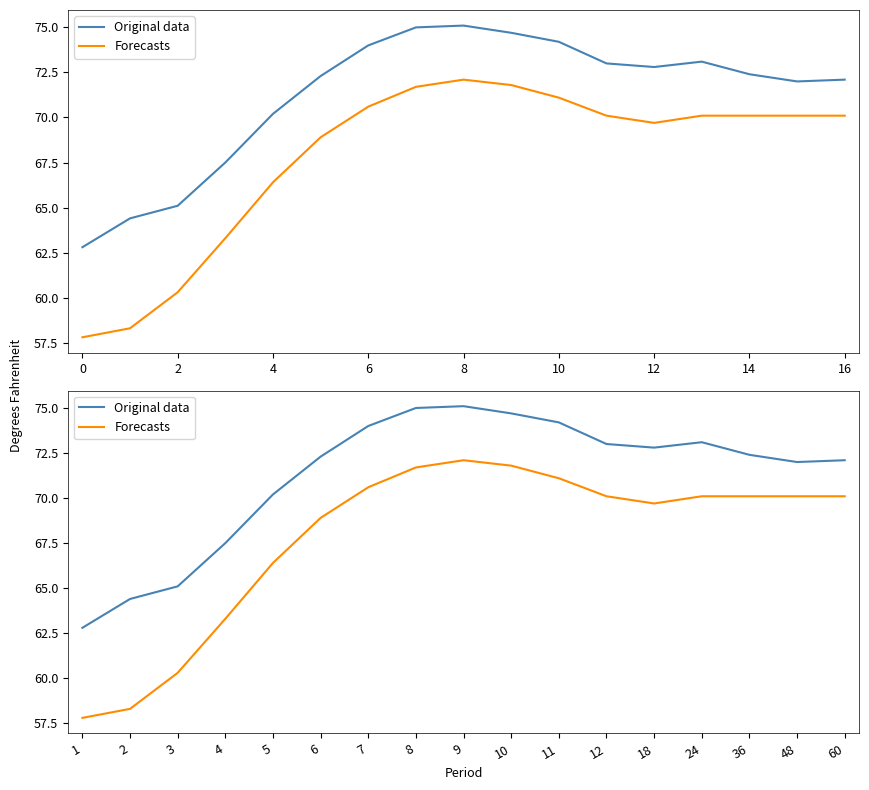

What is the value of the Forecasts point at the 6th from the left?

68.9